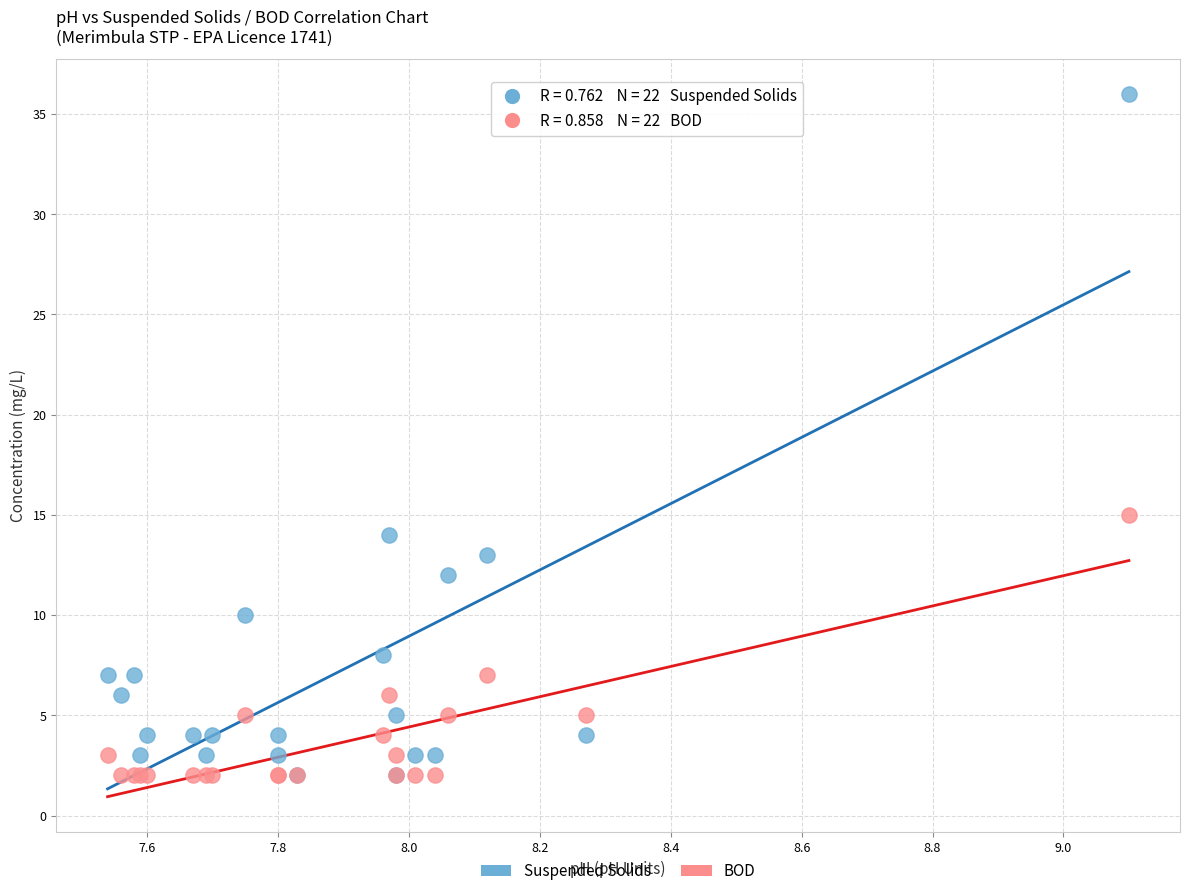

In the Suspended Solids series, what Y value is closest to 19?

14